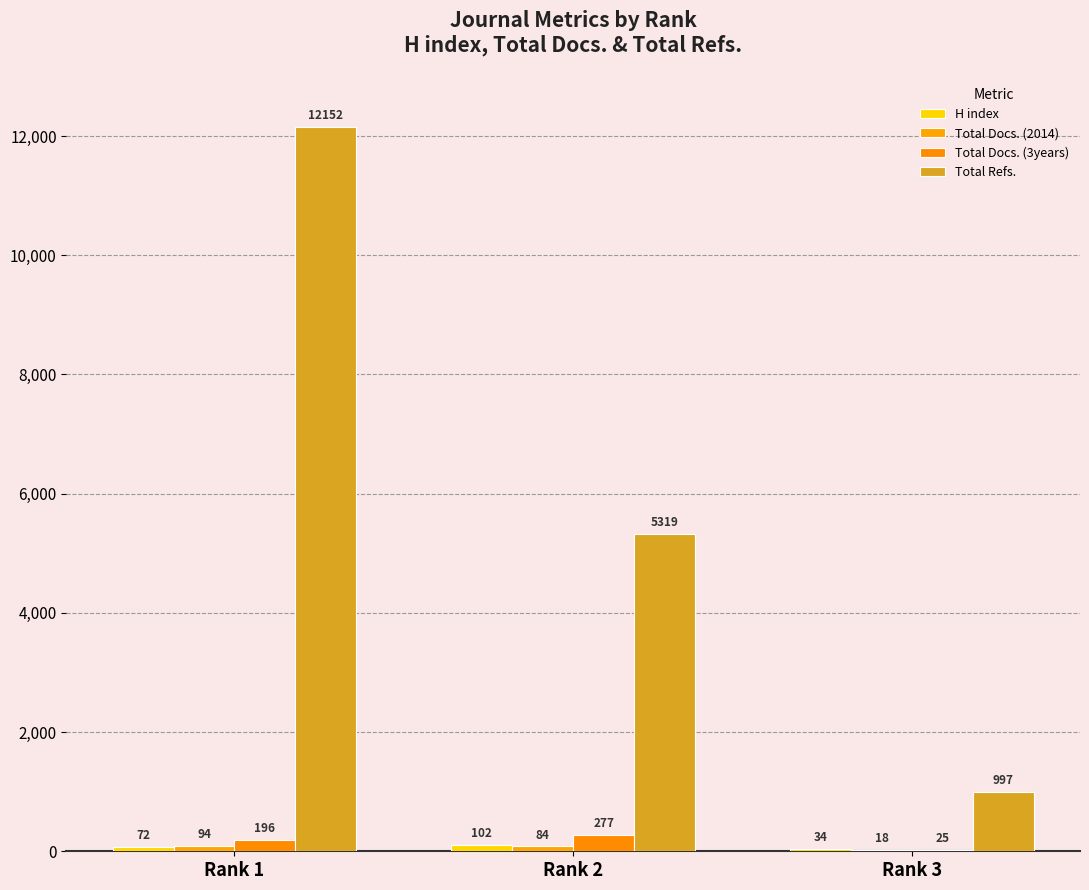

What is the spread (max minus min) of values at Rank 3?

979